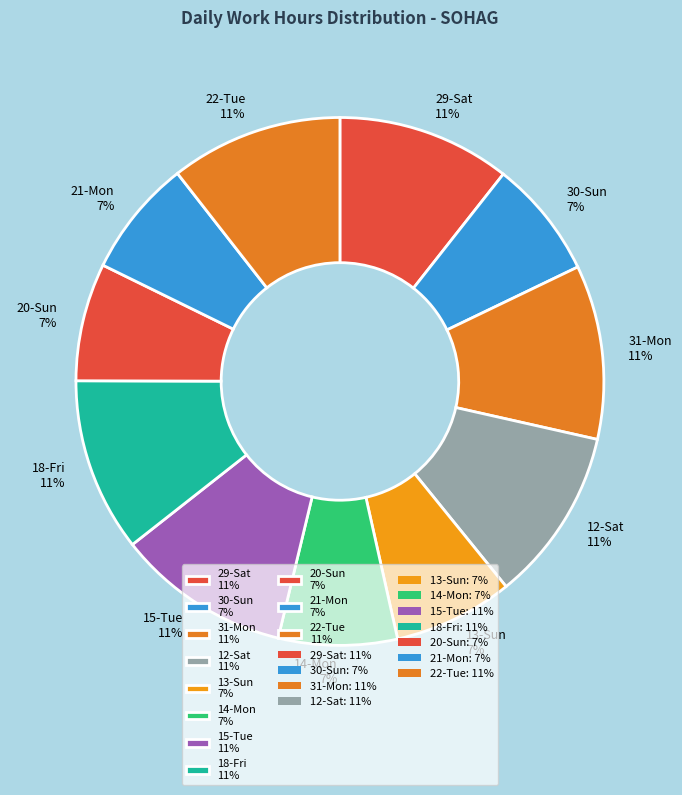

To the nearest percent, what is the combined percentage of 22-Tue 11% and 30-Sun 7%?

18%